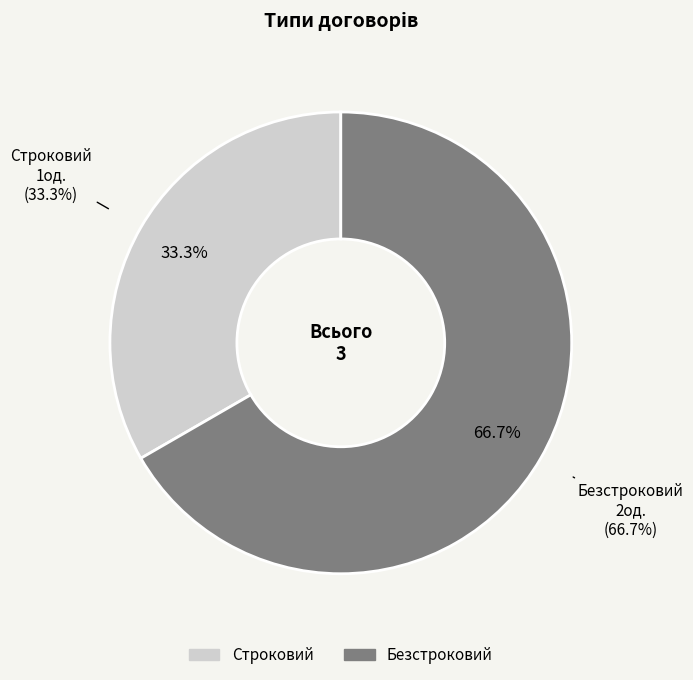

True or false: Безстроковий accounts for 53% of the total.

False